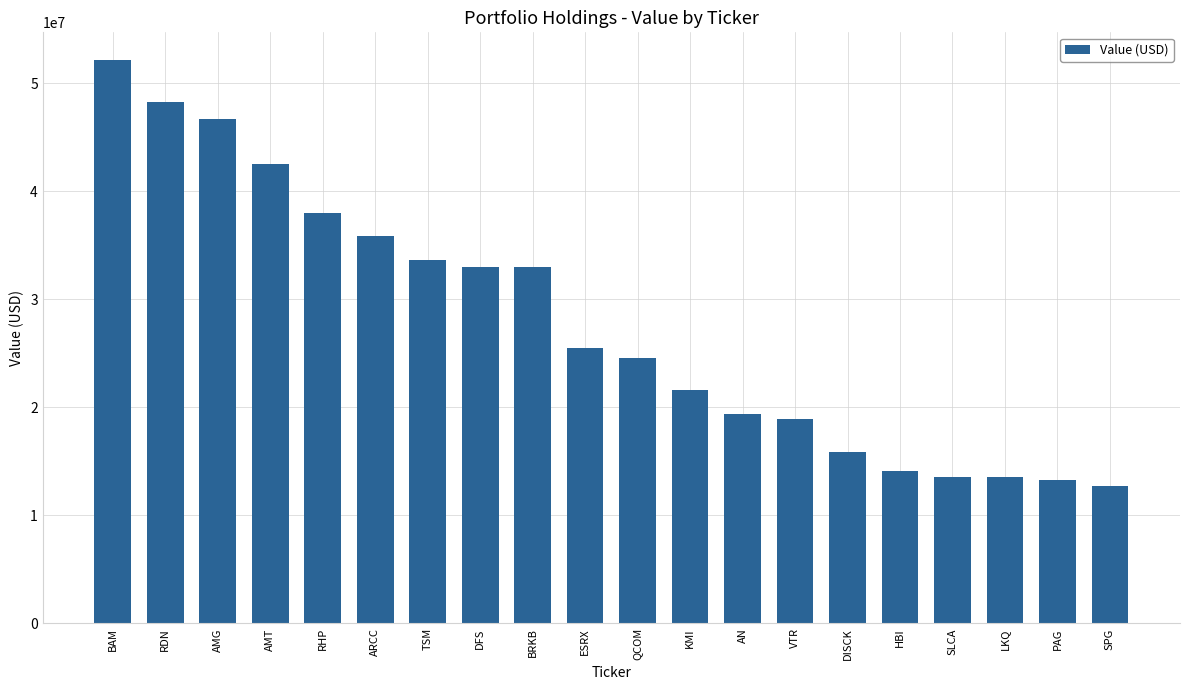

True or false: the data shows 6969296 at SLCA.

False